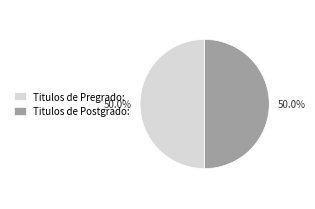

What percentage is NOT represented by Titulos de Pregrado:?

50.0%